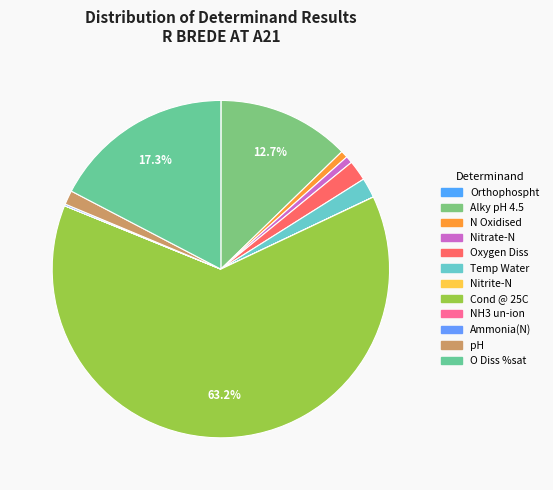

The Ammonia(N) slice represents 0% of the pie. True or false?

True